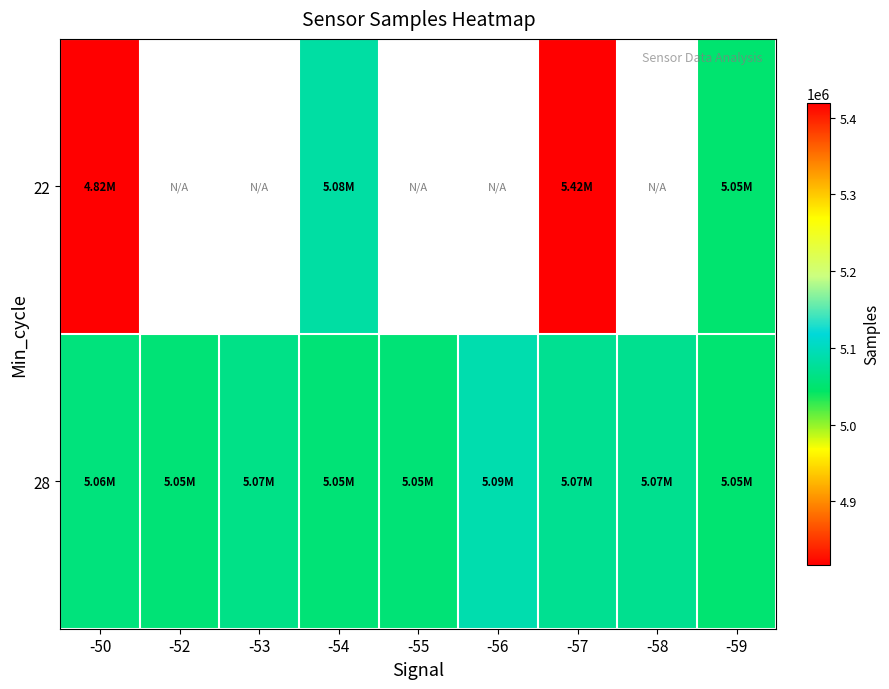

Between -57 and -50, which is larger?

-57